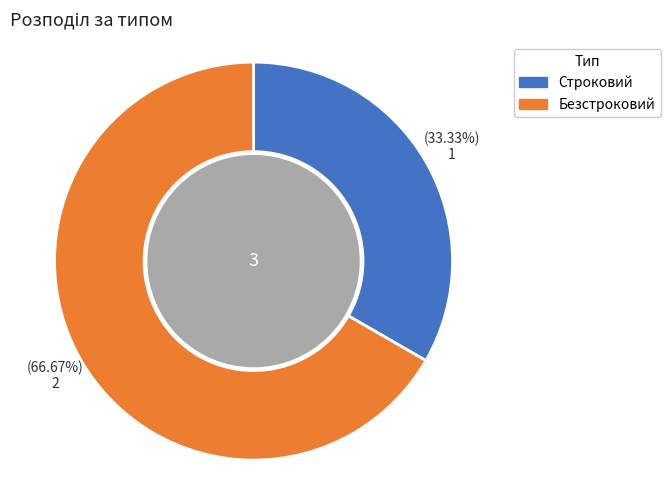

What is the smallest slice in the pie chart?

Строковий